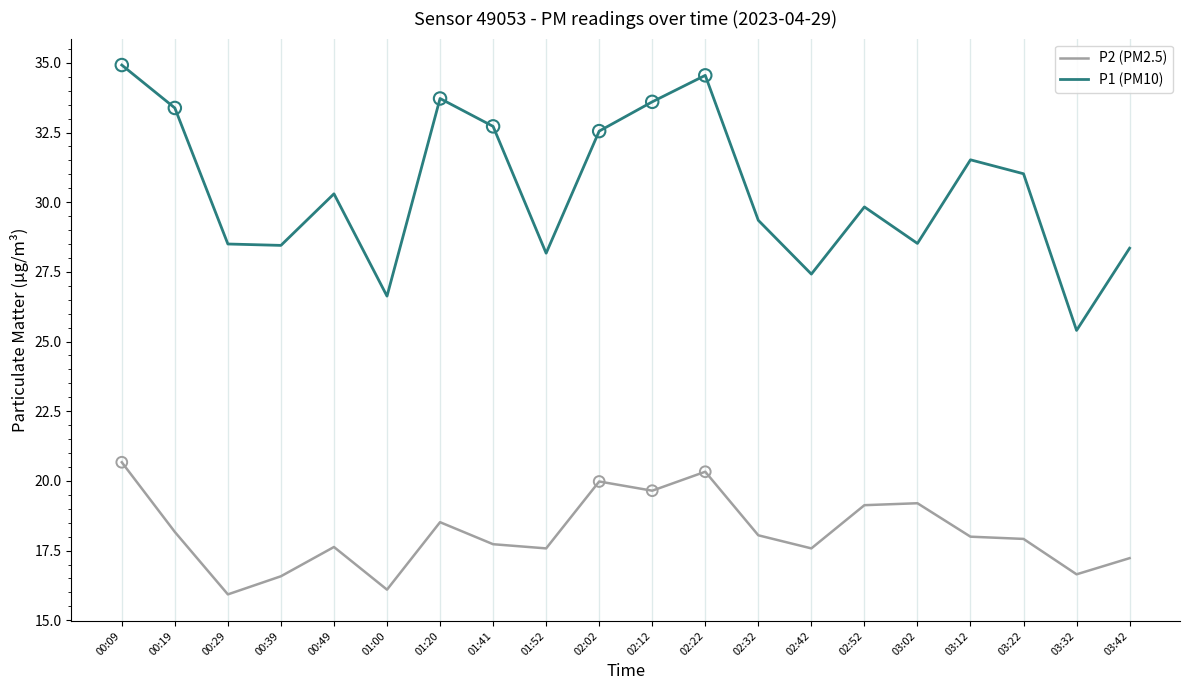

What is the difference between the highest and lowest values at 02:52?

10.7